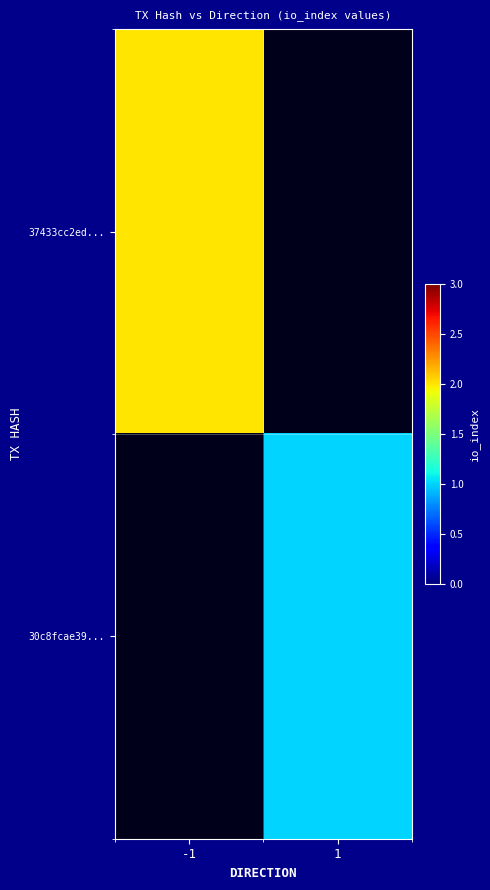

Is it true that 30c8fcae39... equals 1.0 at 1?

True